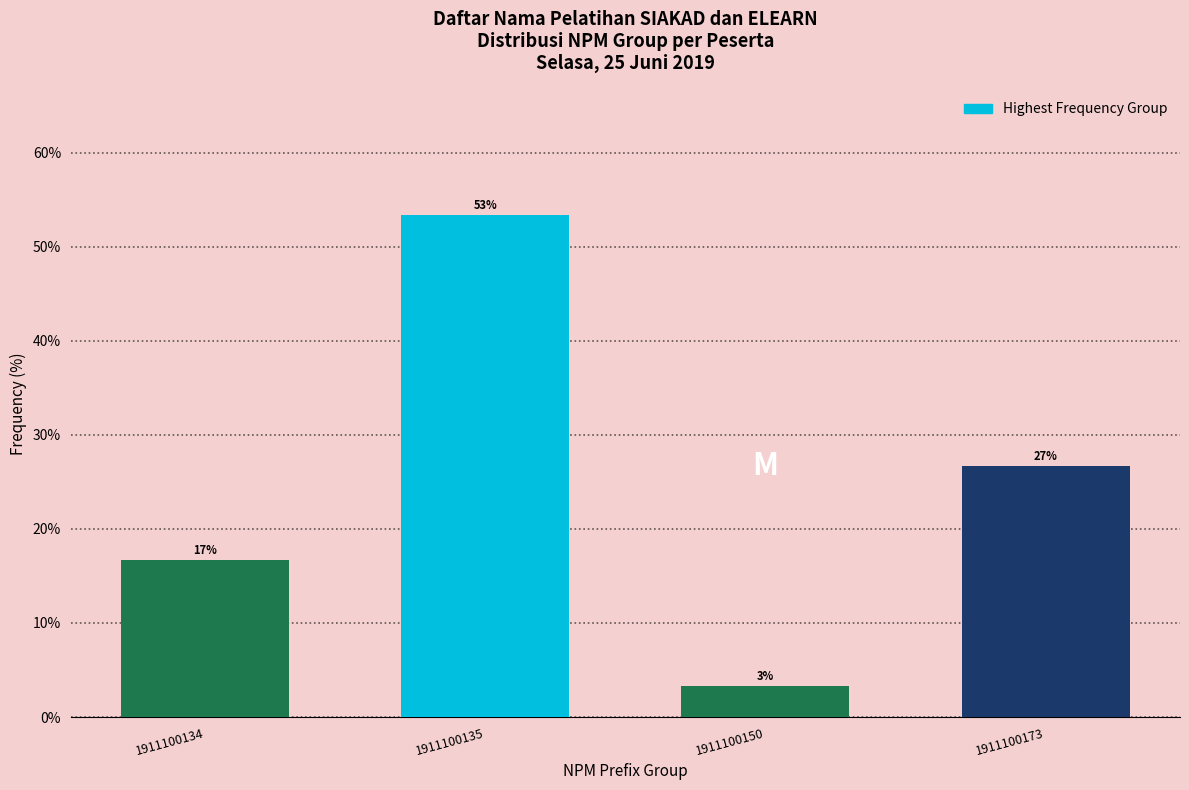

How many bars are there in total?

4